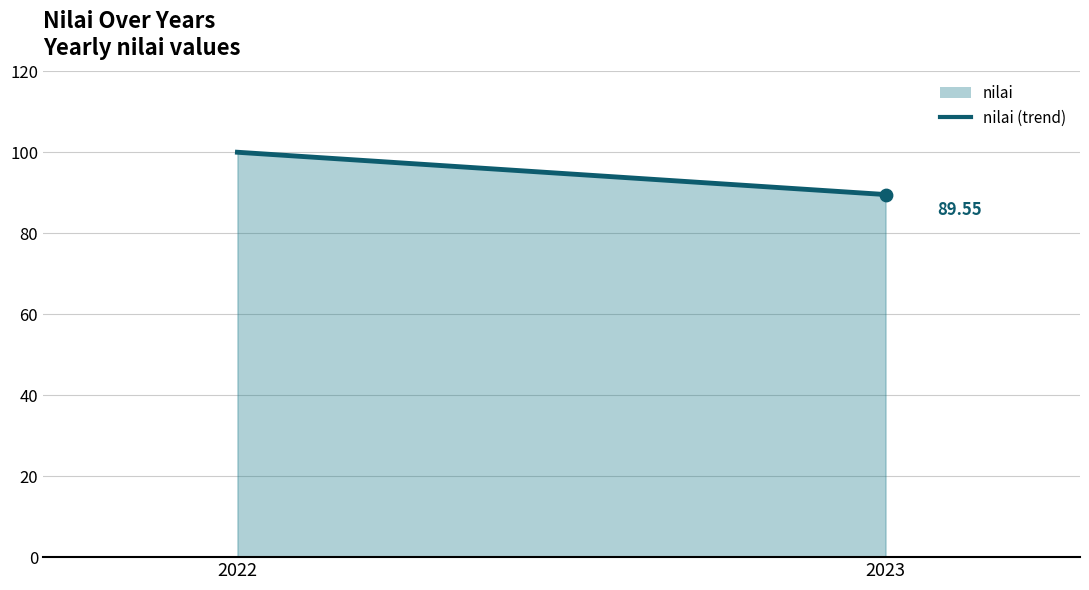

What is the change in value from 2022 to 2023?

-10.4